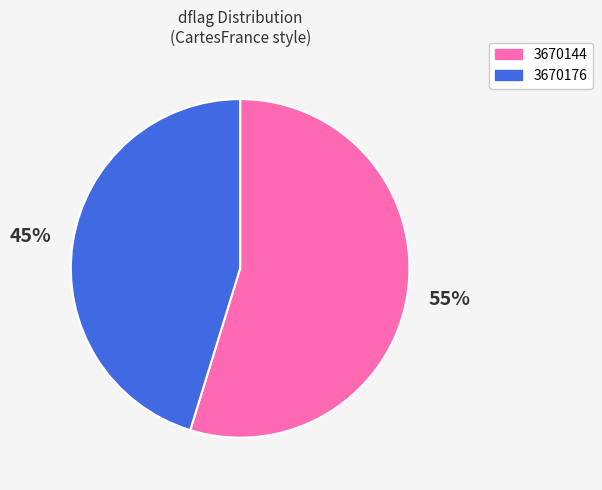

Which slice is the smallest?

3670176